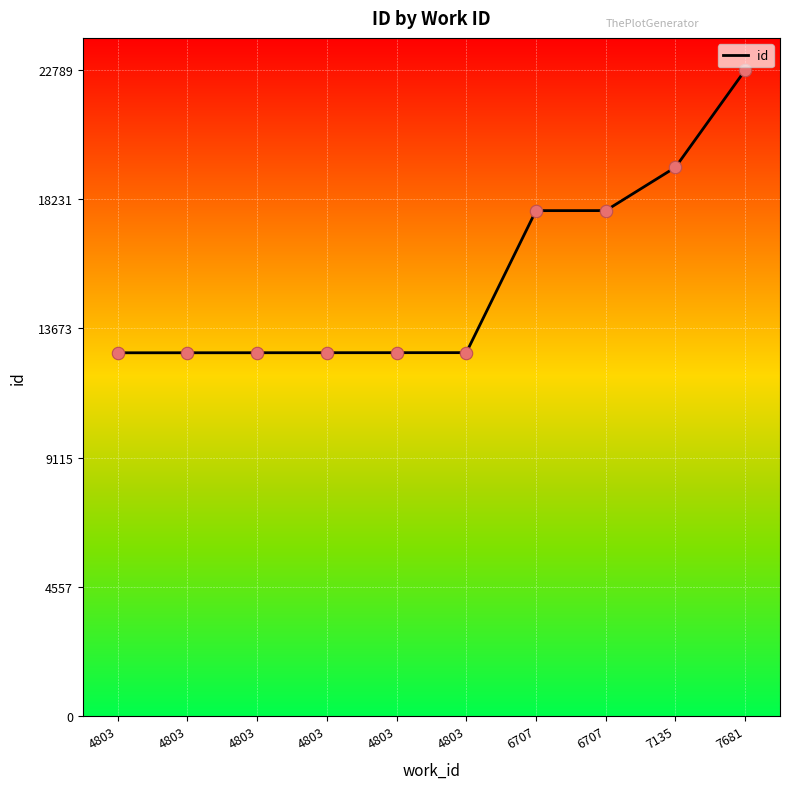

What is the change in value from 4803 to 7681?

+9972